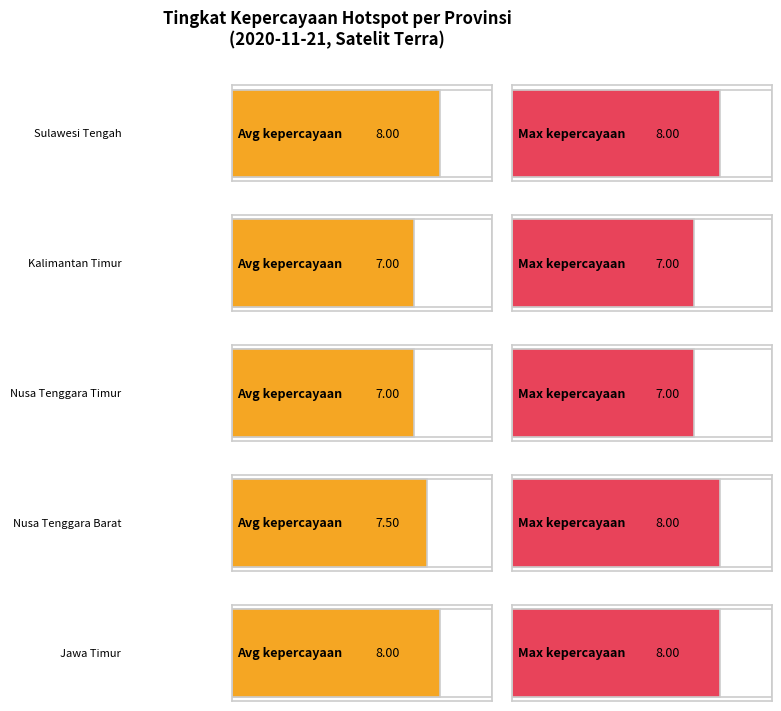

What is the label of the 3rd bar from the left?

Nusa Tenggara Timur